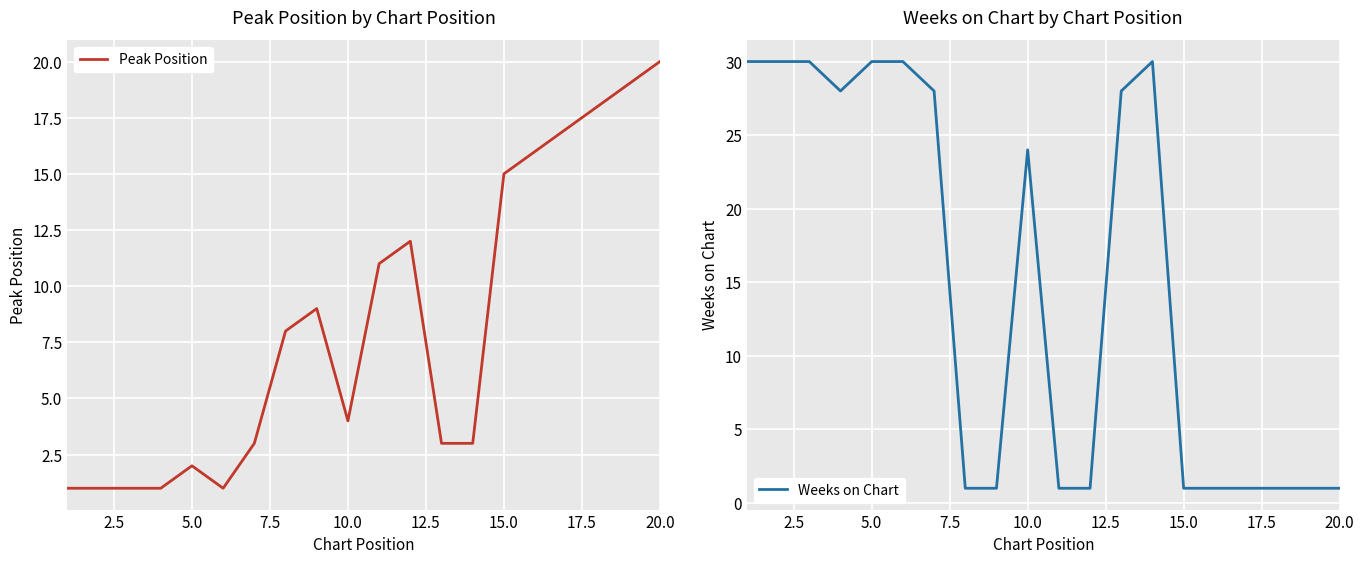

At which label does Peak Position reach its peak?

20.0